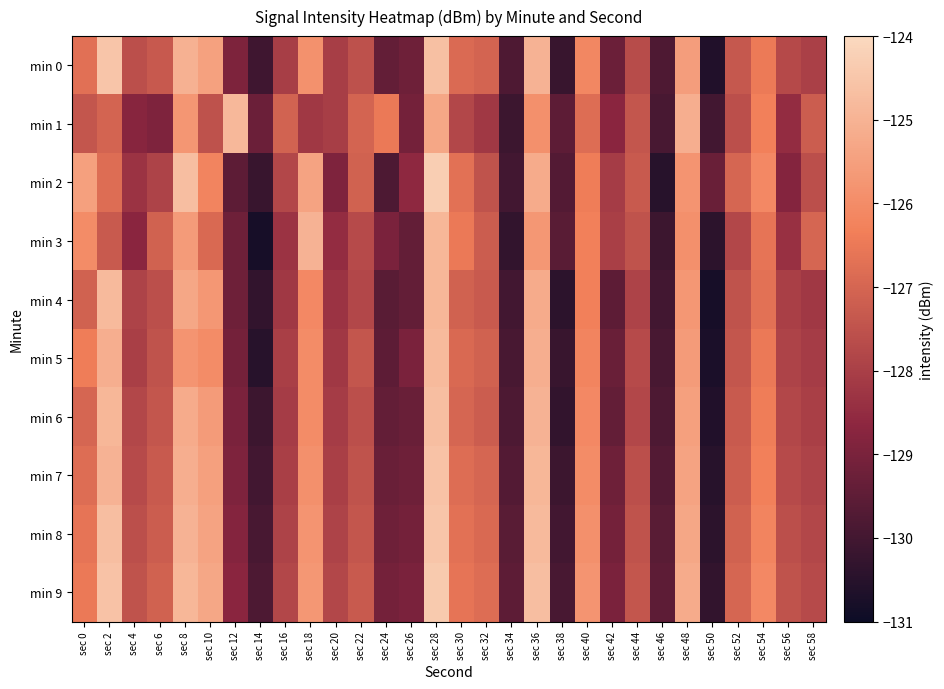

Which category has the highest value across all series?

sec 28